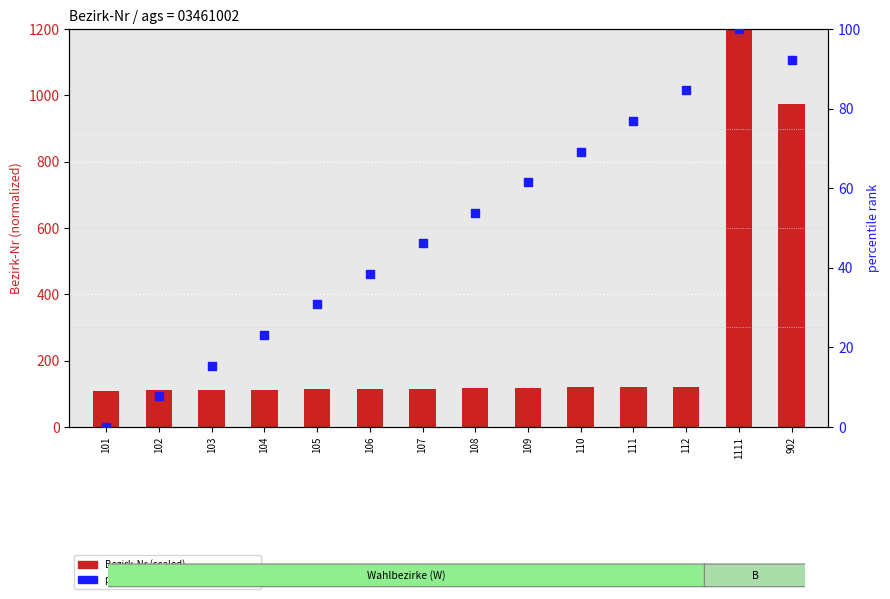

What are all the series names shown in the legend?

Bezirk-Nr (scaled), percentile rank within the sample